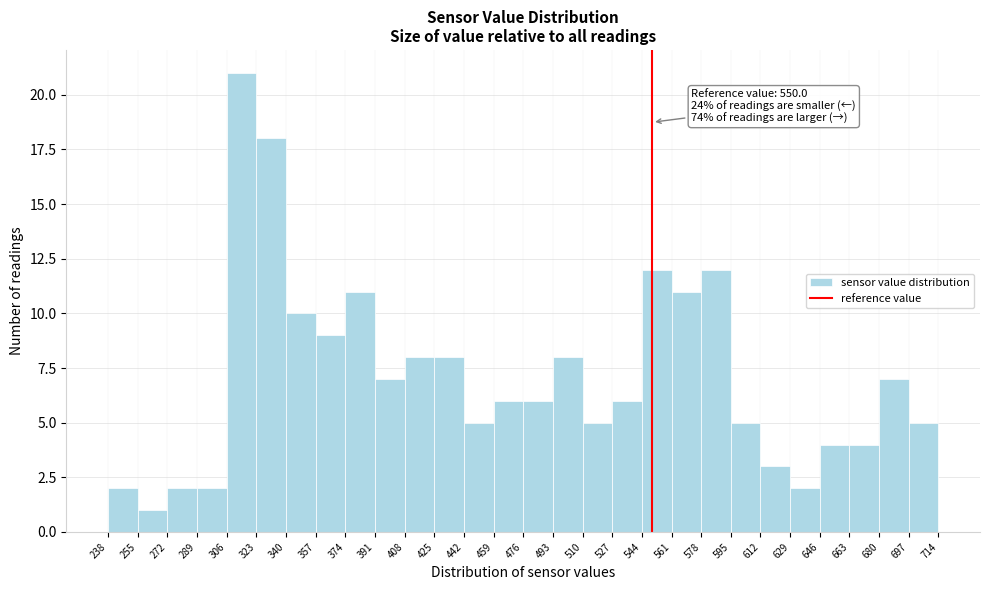

Which range on the x-axis has the tallest bar?

306 to 323